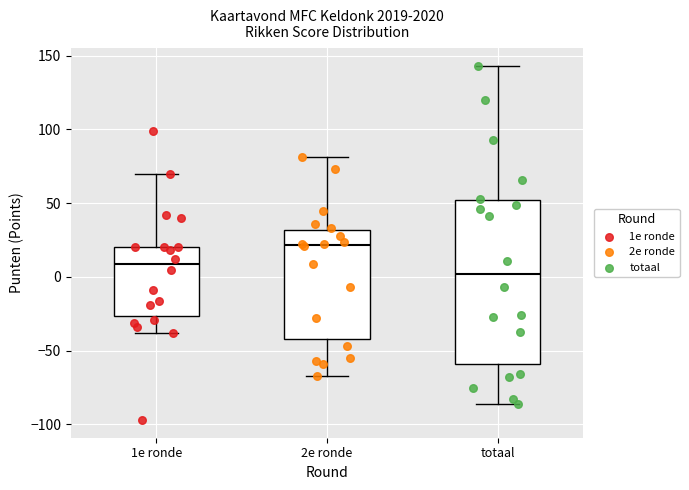

Which box has the highest median line?

2e ronde